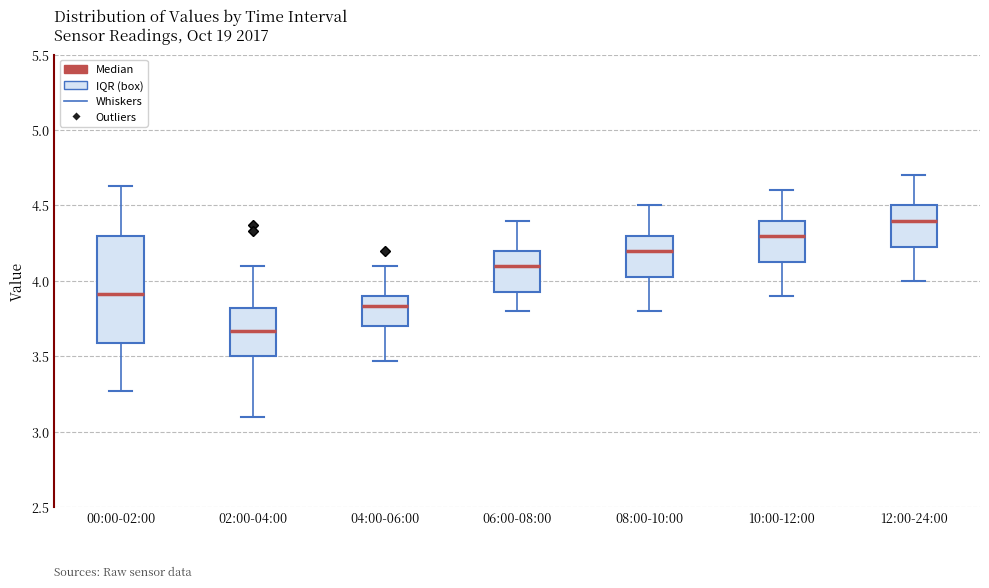

Which box has the lowest median line?

02:00-04:00